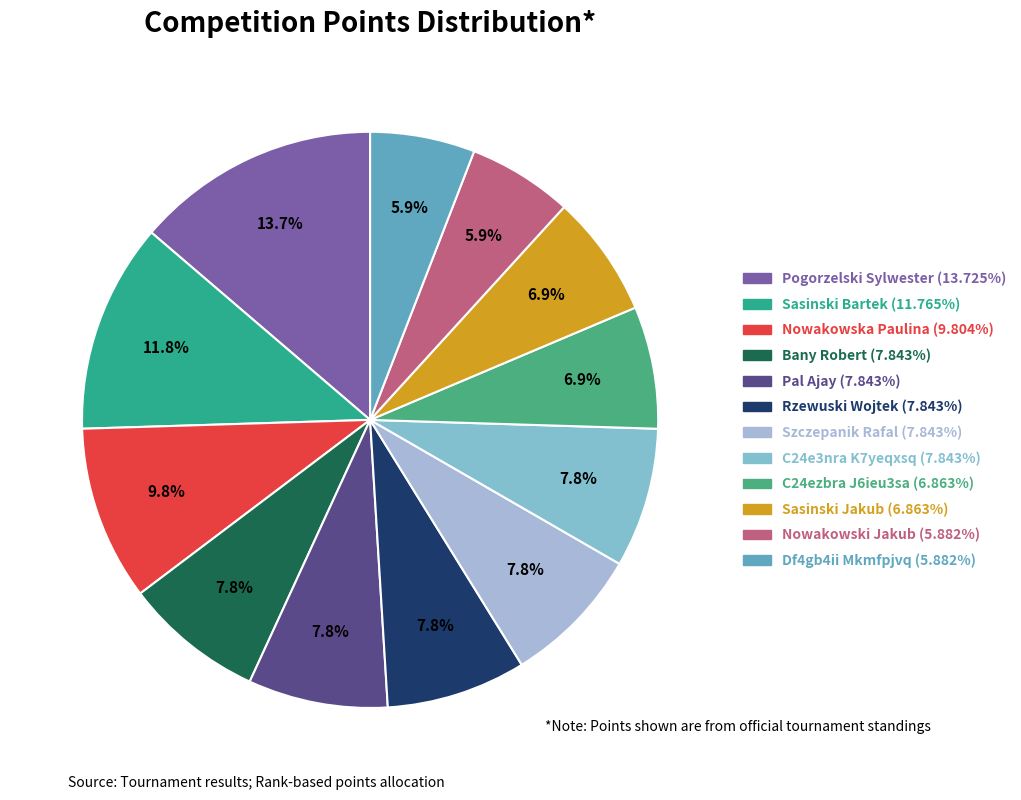

Do Pal Ajay and Szczepanik Rafal together represent more than half of the pie?

No